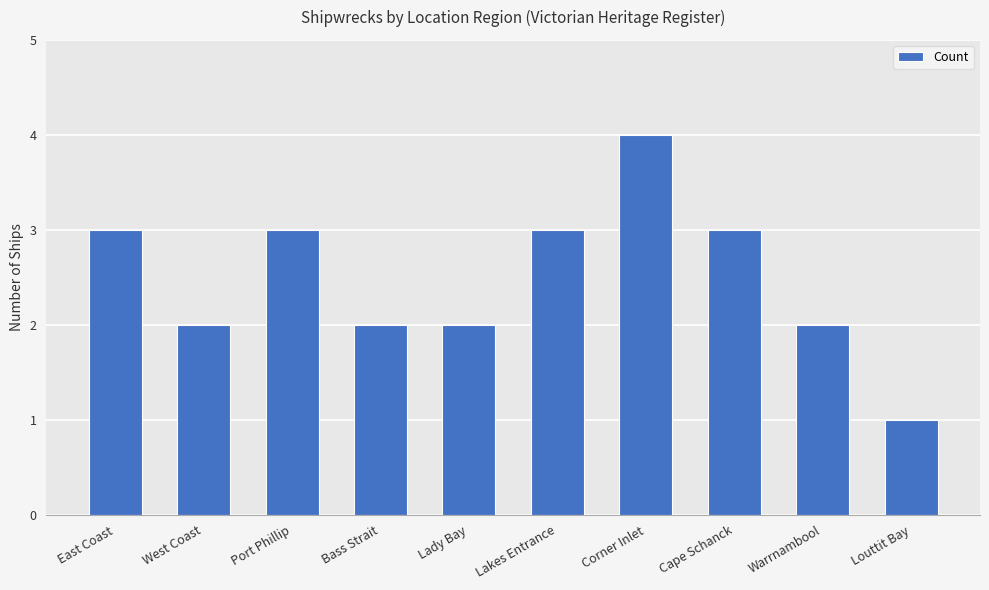

Reading left to right, transcribe all the data shown in this chart.

3	2	3	2	2	3	4	3	2	1